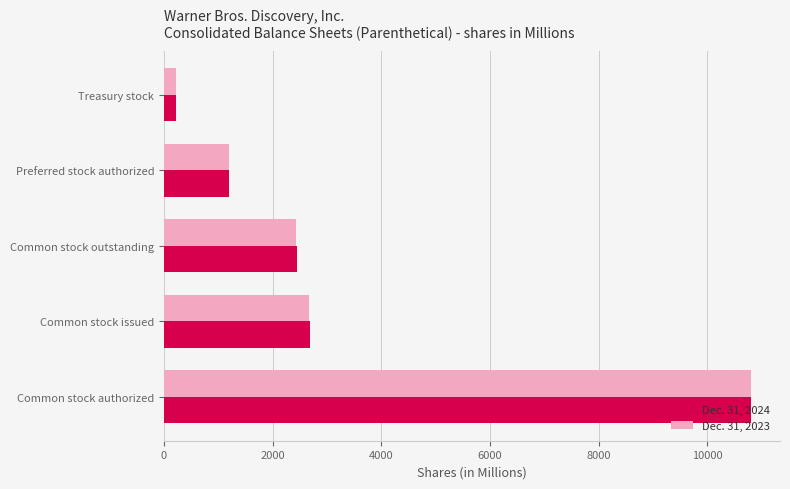

The Dec. 31, 2023 series shows 2669 at Common stock issued. True or false?

True